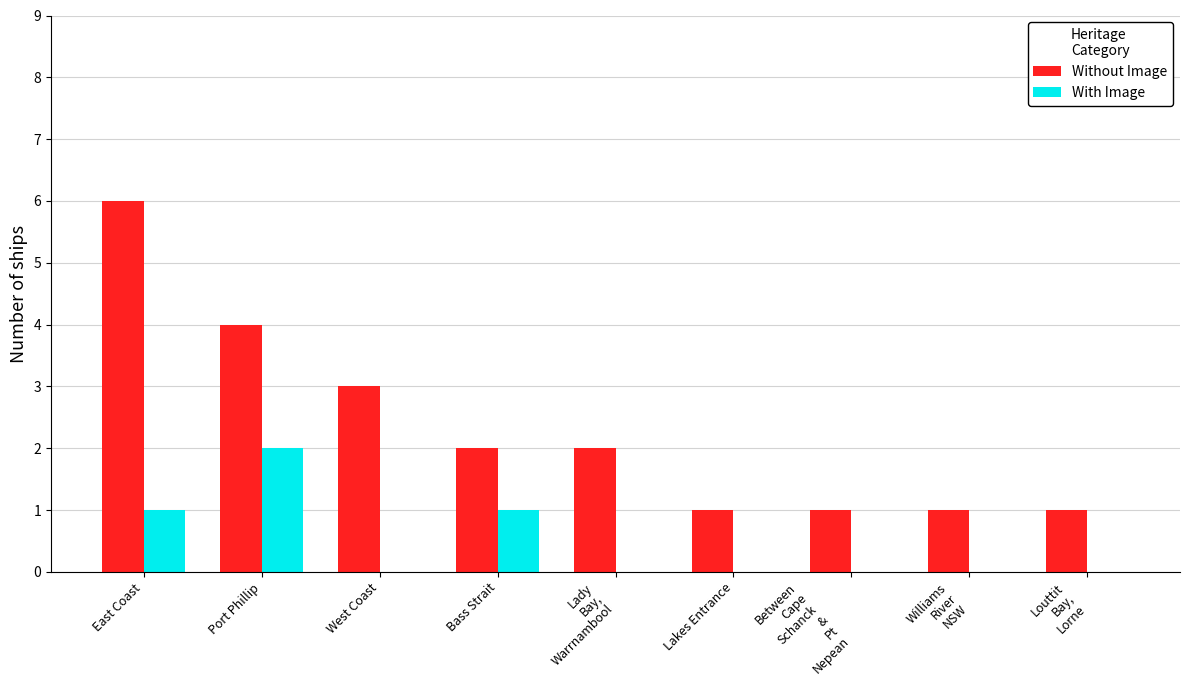

Which label corresponds to the largest value in the chart?

East Coast